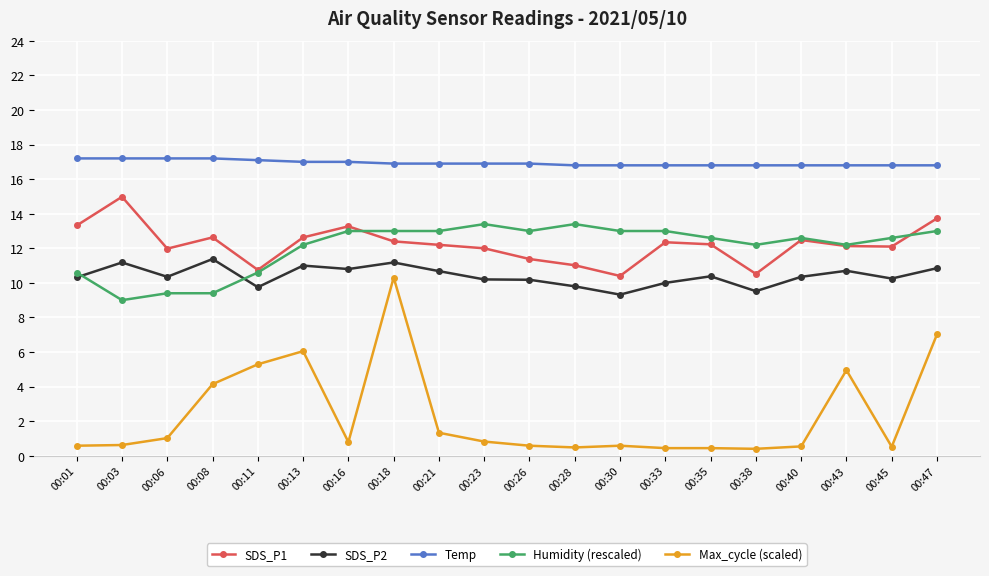

What is the value of the SDS_P2 point at the 8th from the left?

11.2